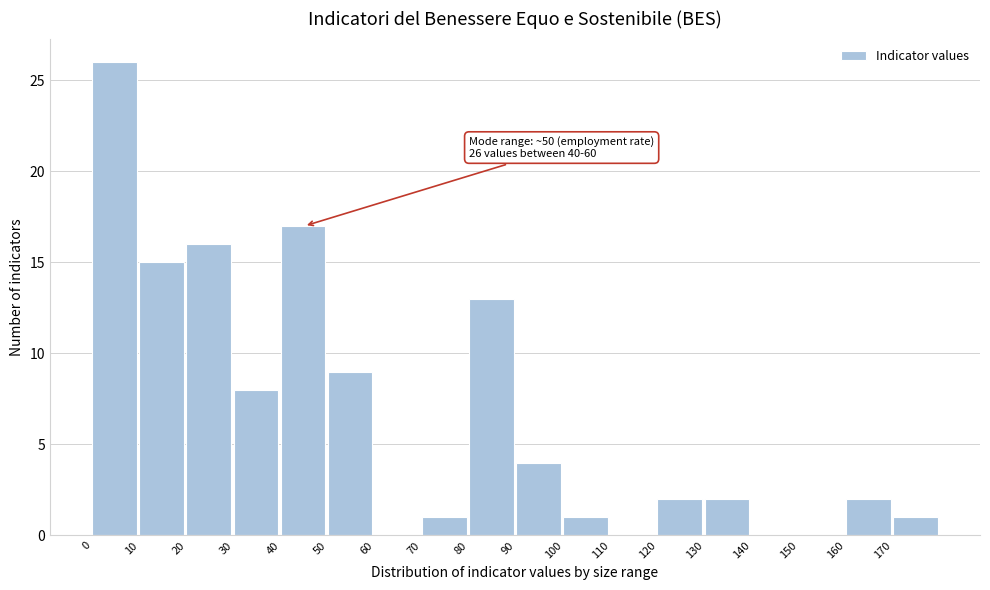

Which range on the x-axis has the tallest bar?

0 to 10